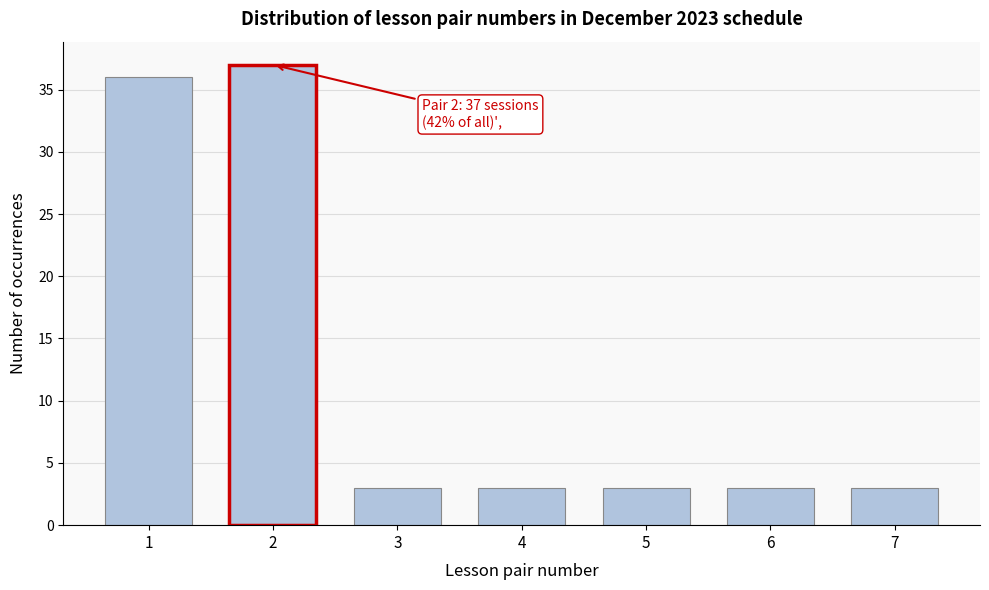

Reading right to left, what are all the values shown in this chart?

7=3	6=3	5=3	4=3	3=3	2=37	1=36